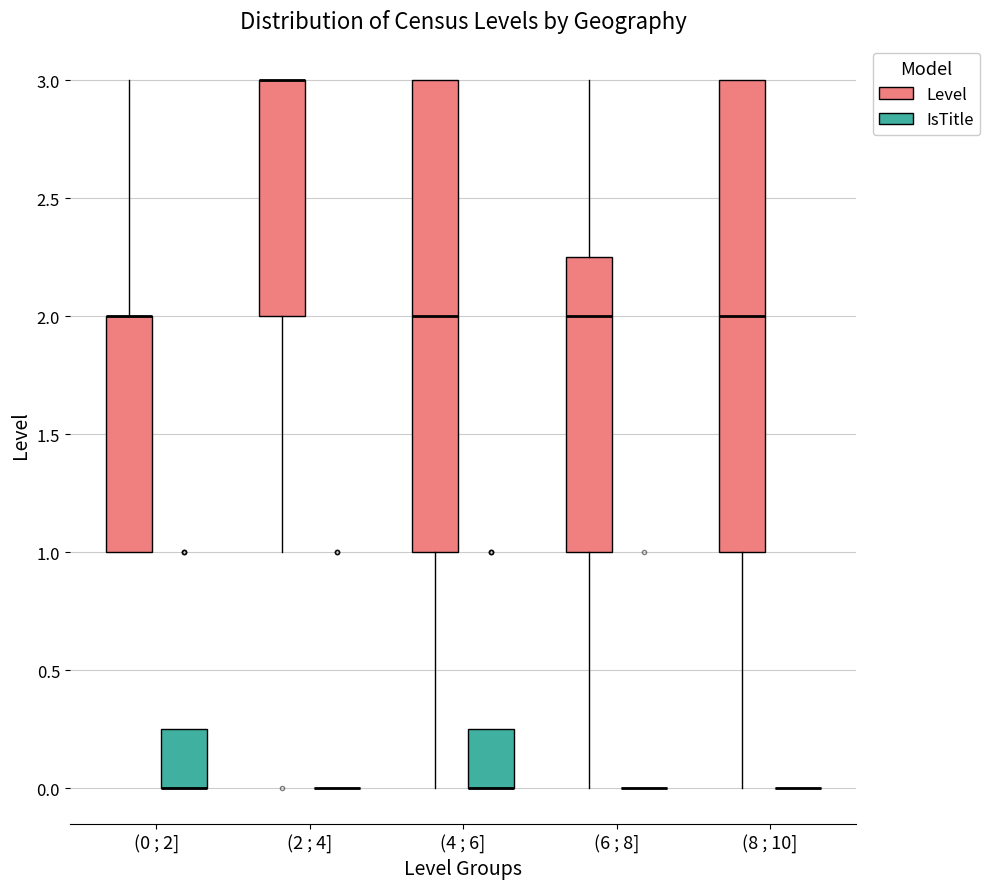

Reading left to right, read every box against the y-axis: the position of its median line, the range the box covers, and the ends of its whiskers. The values are not printed on the chart, so give them approximately, as read against the axis.

(0 ; 2] (Level): median 2.00 (drawn on the box's upper edge), box 1.00 to 2.00, whiskers 1.00 to 3.00
(0 ; 2] (IsTitle): median 0.00 (drawn on the box's lower edge), box 0.00 to 0.25, whiskers 0.00 to 0.25
(2 ; 4] (Level): median 3.00 (drawn on the box's upper edge), box 2.00 to 3.00, whiskers 1.00 to 3.00
(2 ; 4] (IsTitle): box collapsed to a line at 0.00, whiskers 0.00 to 0.00
(4 ; 6] (Level): median 2.00, box 1.00 to 3.00, whiskers 0.00 to 3.00
(4 ; 6] (IsTitle): median 0.00 (drawn on the box's lower edge), box 0.00 to 0.25, whiskers 0.00 to 0.25
(6 ; 8] (Level): median 2.00, box 1.00 to 2.25, whiskers 0.00 to 3.00
(6 ; 8] (IsTitle): box collapsed to a line at 0.00, whiskers 0.00 to 0.00
(8 ; 10] (Level): median 2.00, box 1.00 to 3.00, whiskers 0.00 to 3.00
(8 ; 10] (IsTitle): box collapsed to a line at 0.00, whiskers 0.00 to 0.00